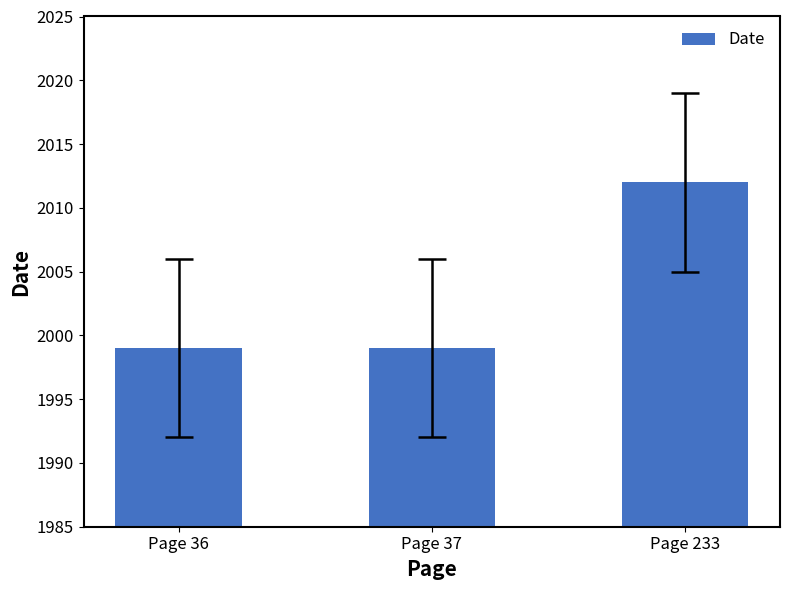

What is the value of the 2nd bar from the left?

1999